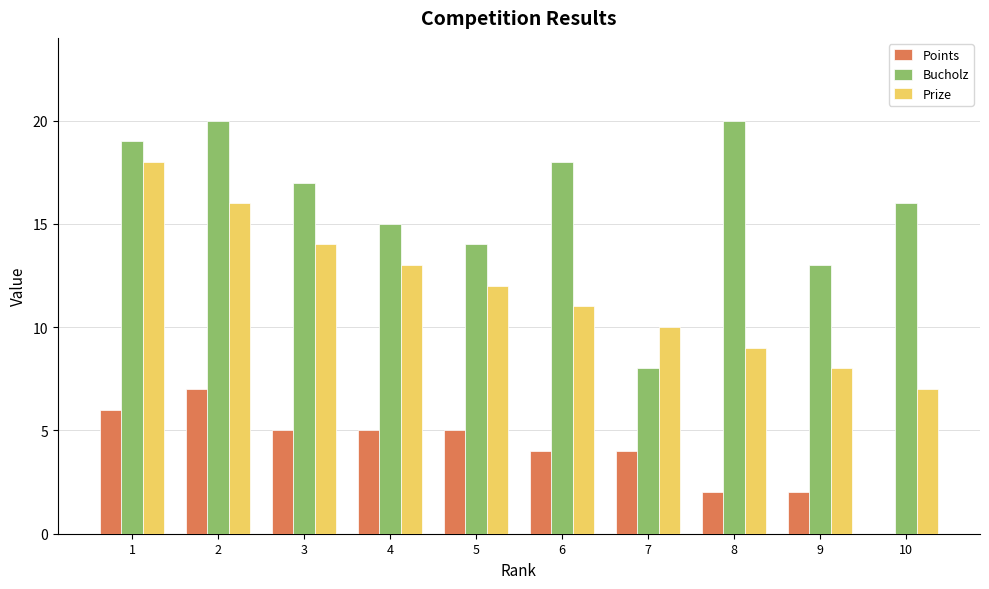

Count the number of data series in this chart.

3